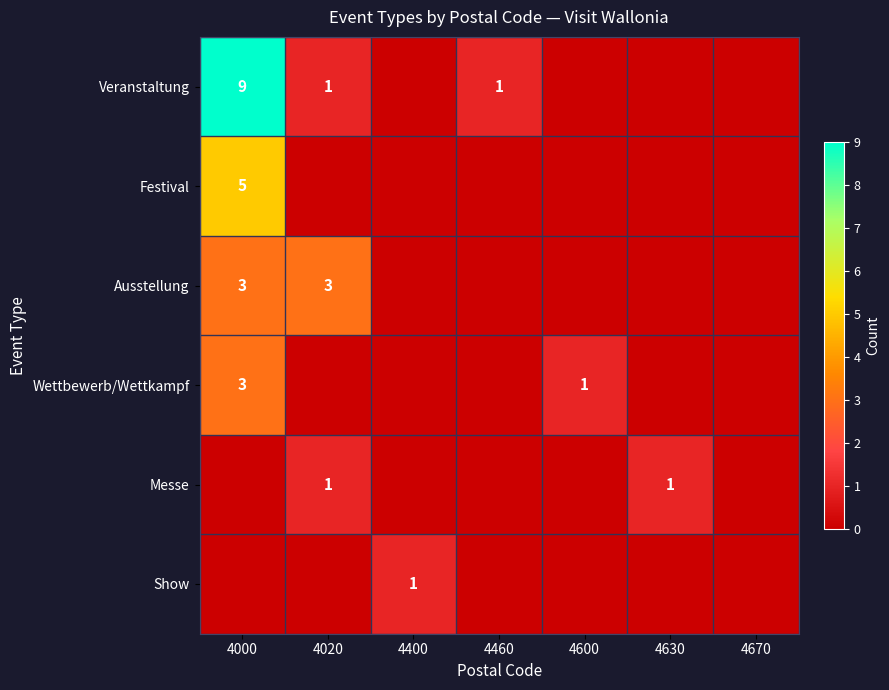

Is the value of Festival at 4000 greater than the value of Messe at 4630?

Yes